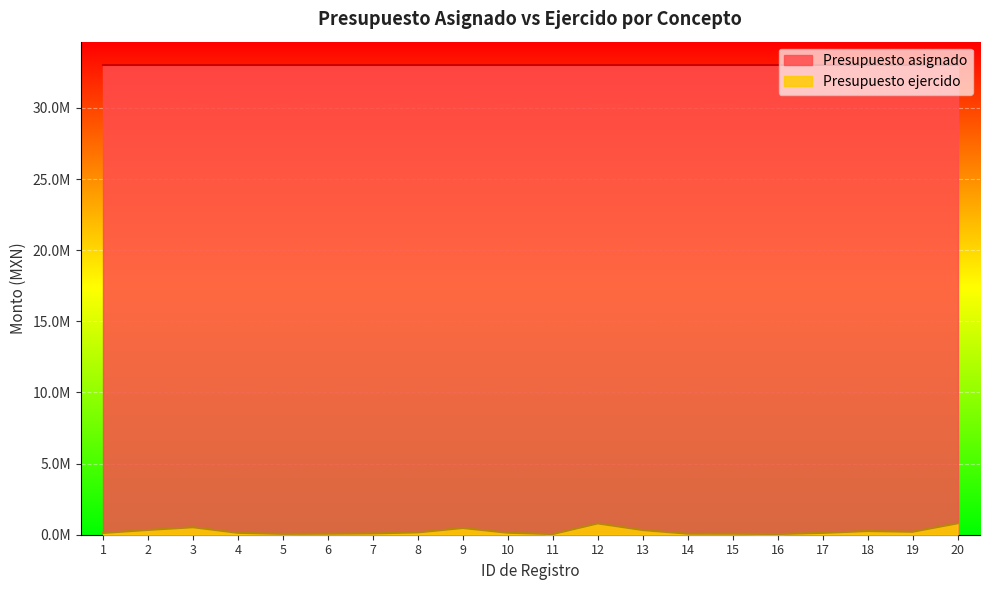

The chart shows a value of 327272.7 at 13. True or false?

True